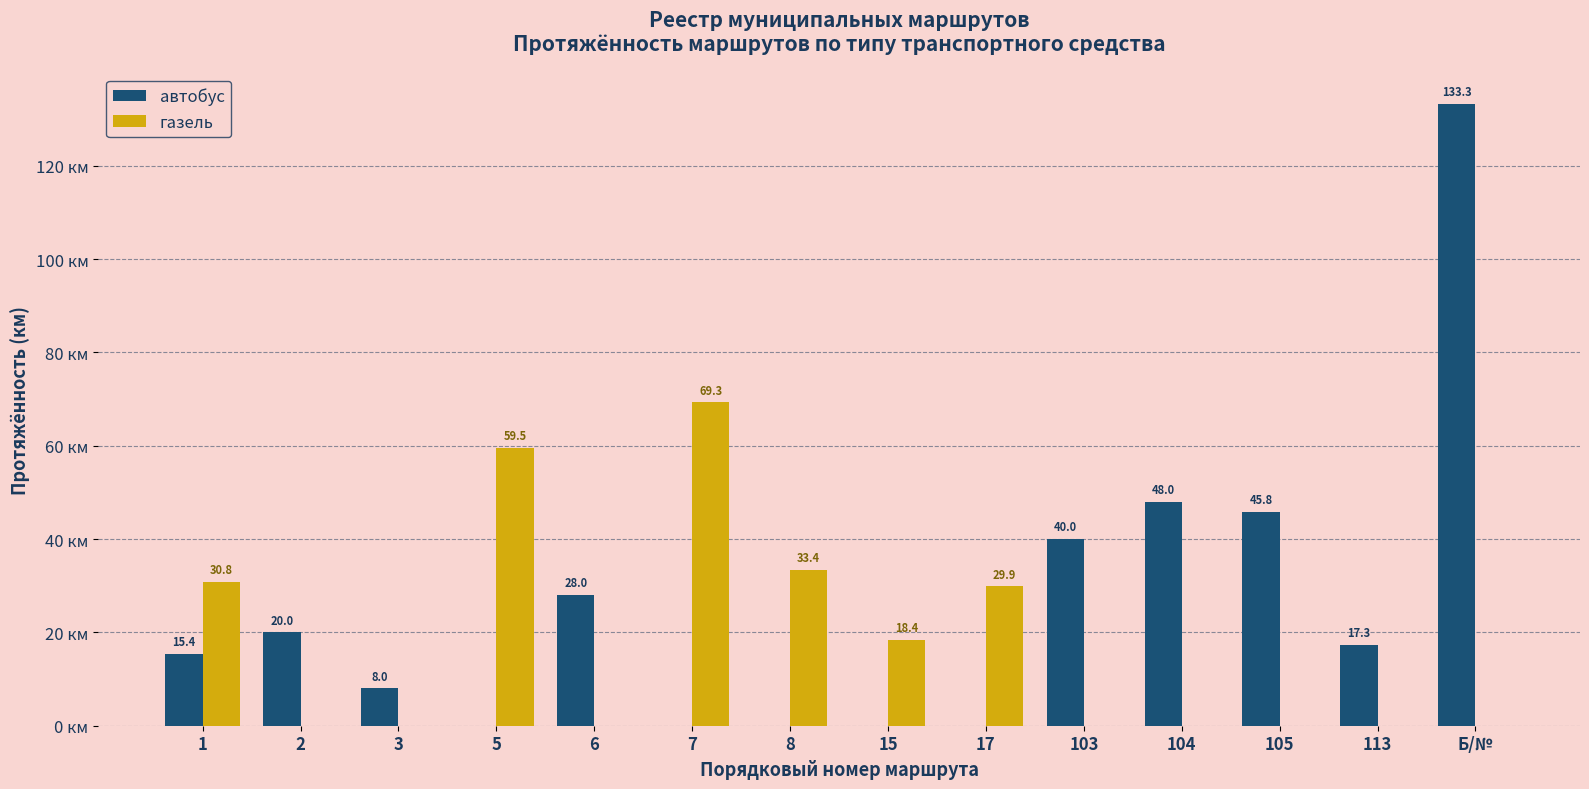

At which category does the chart reach its peak across all series?

Б/№